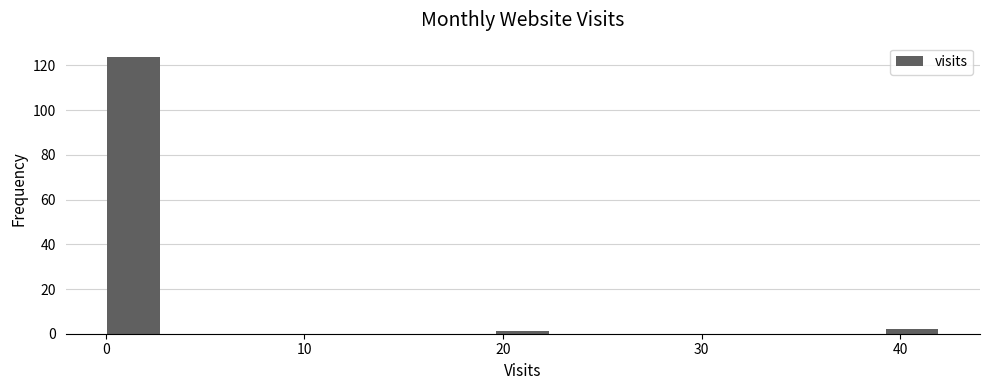

Around what value on the x-axis is the tallest bar? Give the approximate position of its centre, as read against the axis.

1